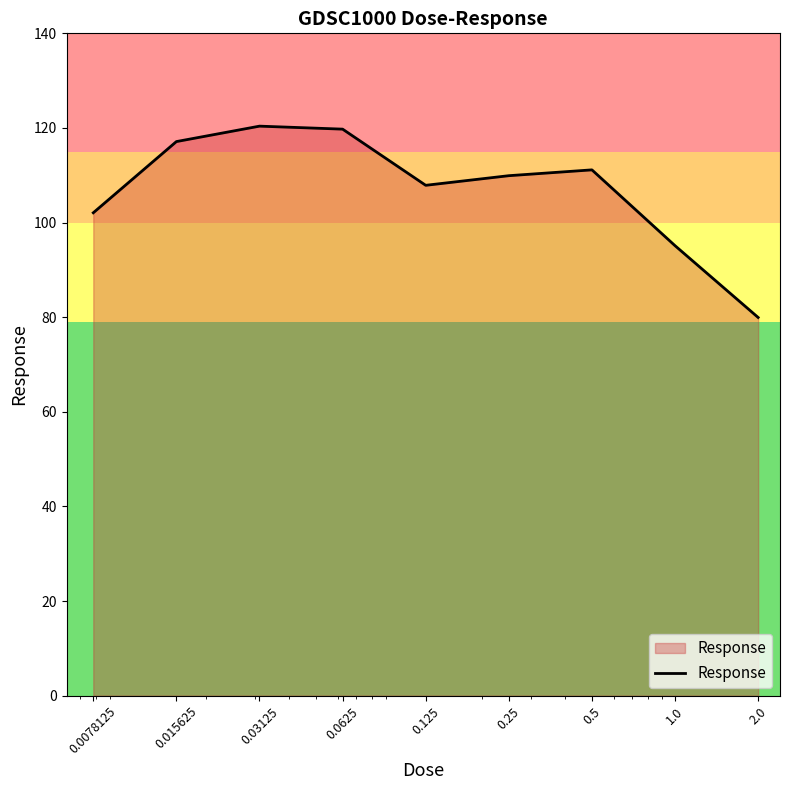

What is the maximum value shown in the chart?

120.4